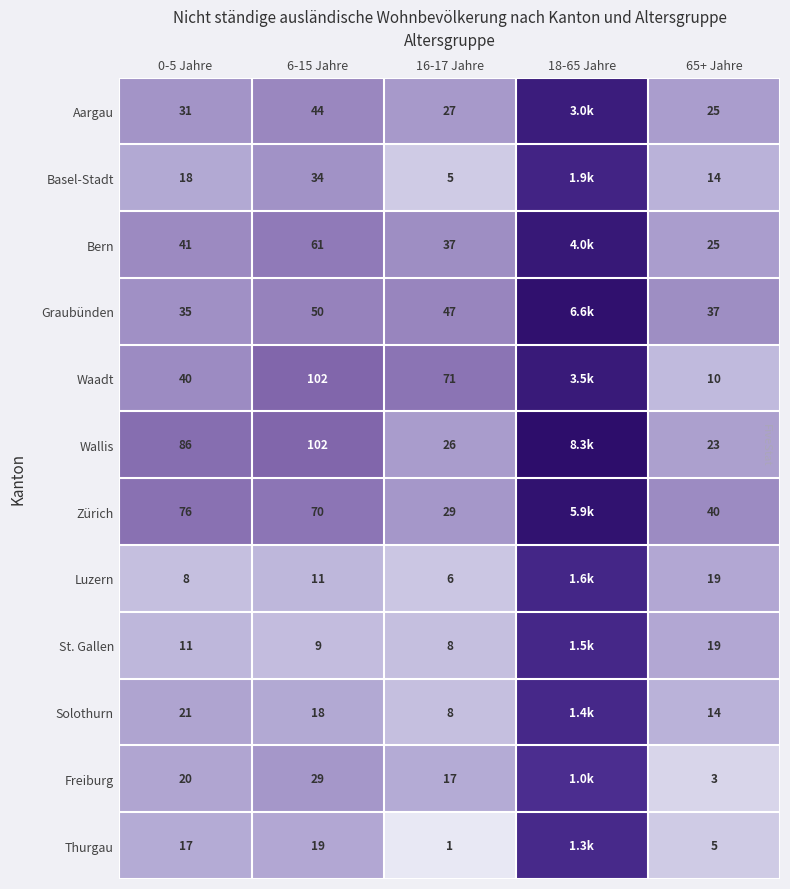

Rank the series at 0-5 Jahre from highest to lowest value.

Wallis, Zürich, Bern, Waadt, Graubünden, Aargau, Solothurn, Freiburg, Basel-Stadt, Thurgau, St. Gallen, Luzern